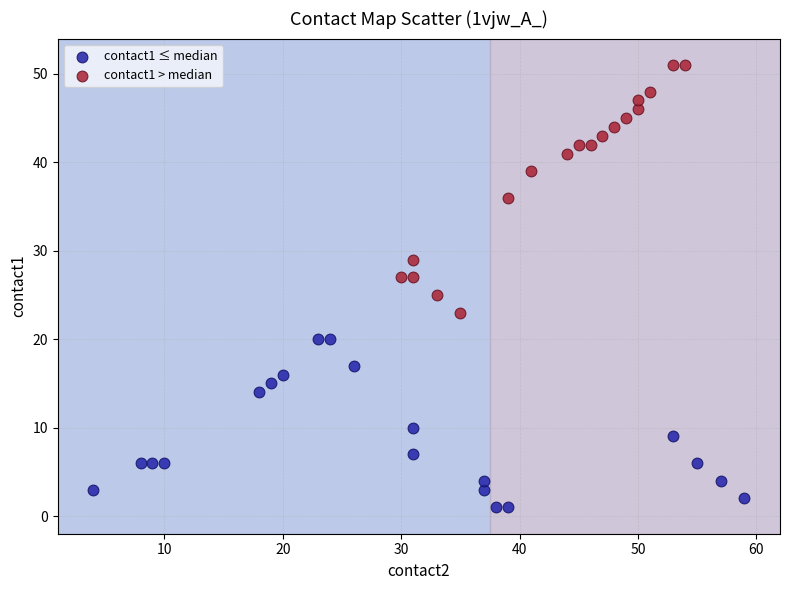

What are all the series names shown in the legend?

contact1 ≤ median, contact1 > median